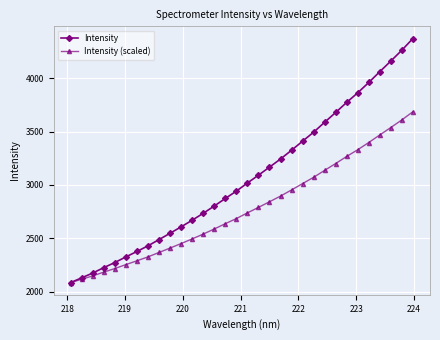

Which series has the widest spread of values?

Intensity